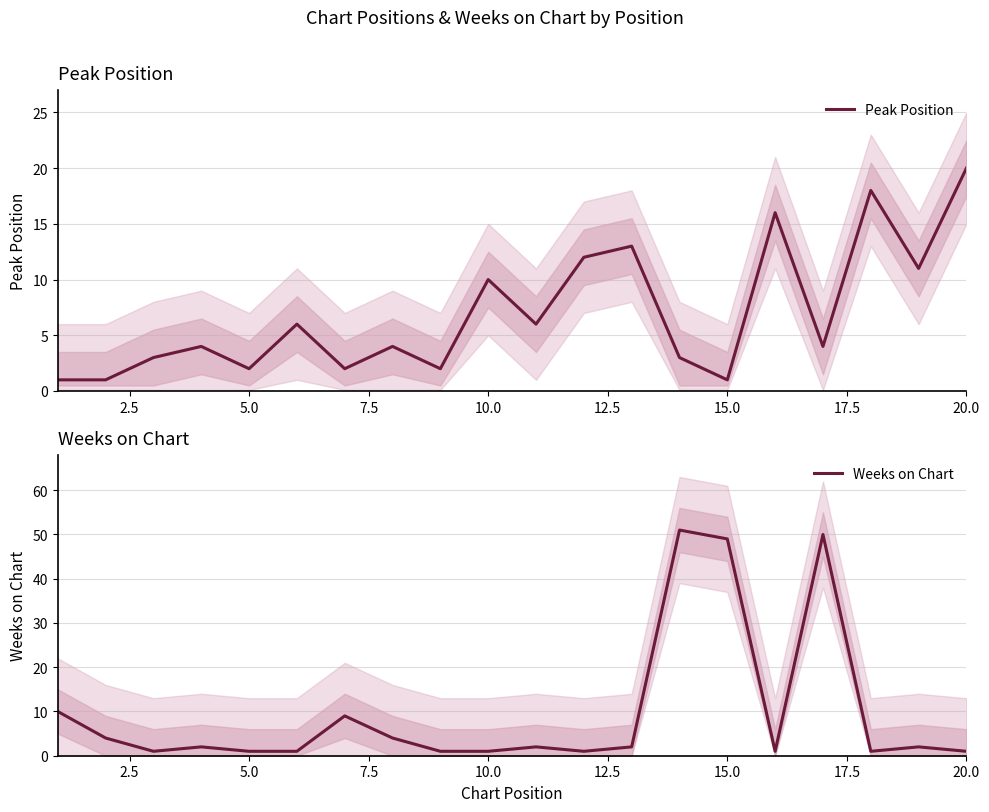

True or false: Peak Position has a value of 2 at 5.0.

True